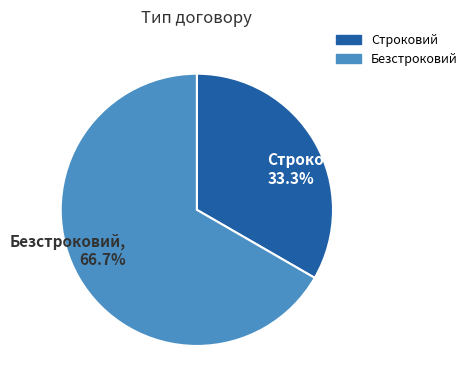

How many slices are in this pie chart?

2